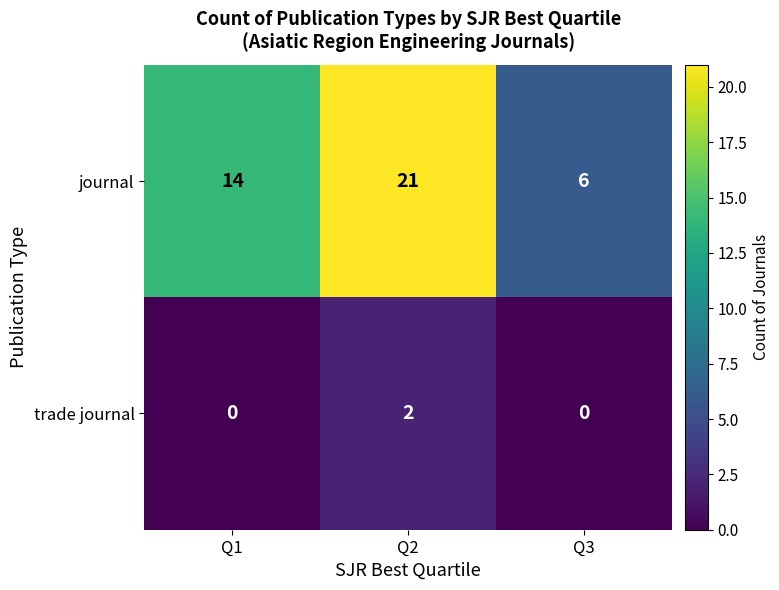

What is the greatest value displayed?

21